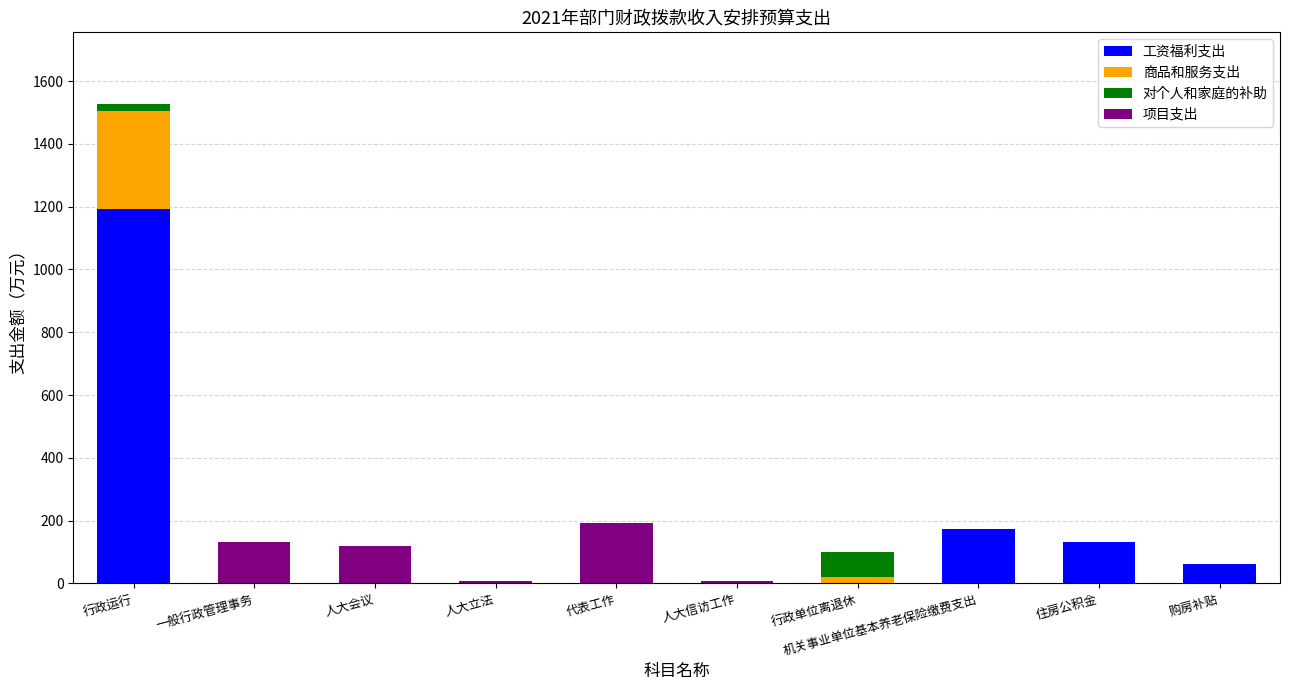

Which category has the highest value in the 工资福利支出 series?

行政运行